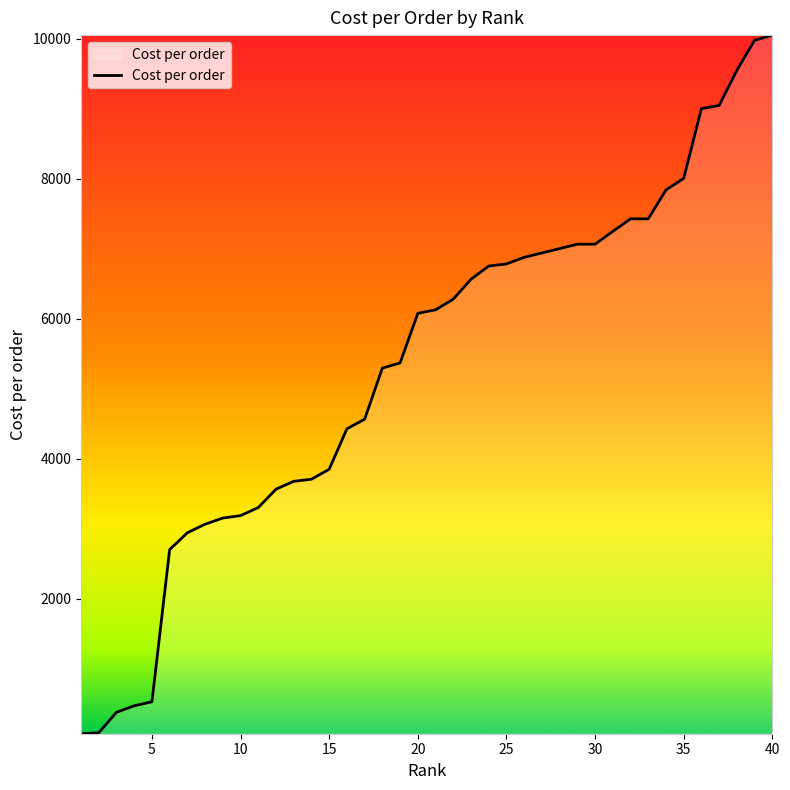

What is the greatest value displayed?

10050.0